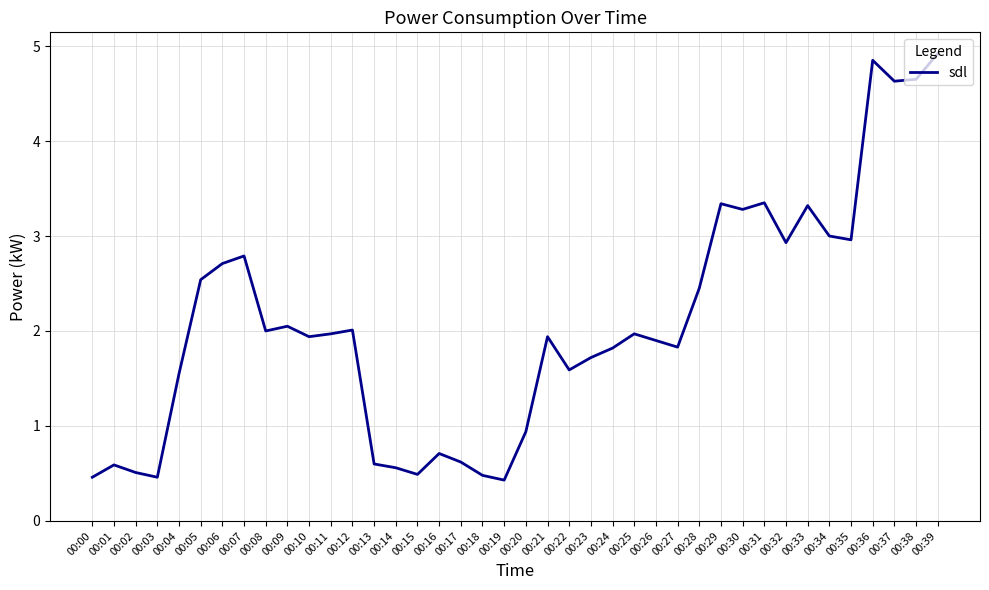

What is the minimum value shown in the chart?

0.4